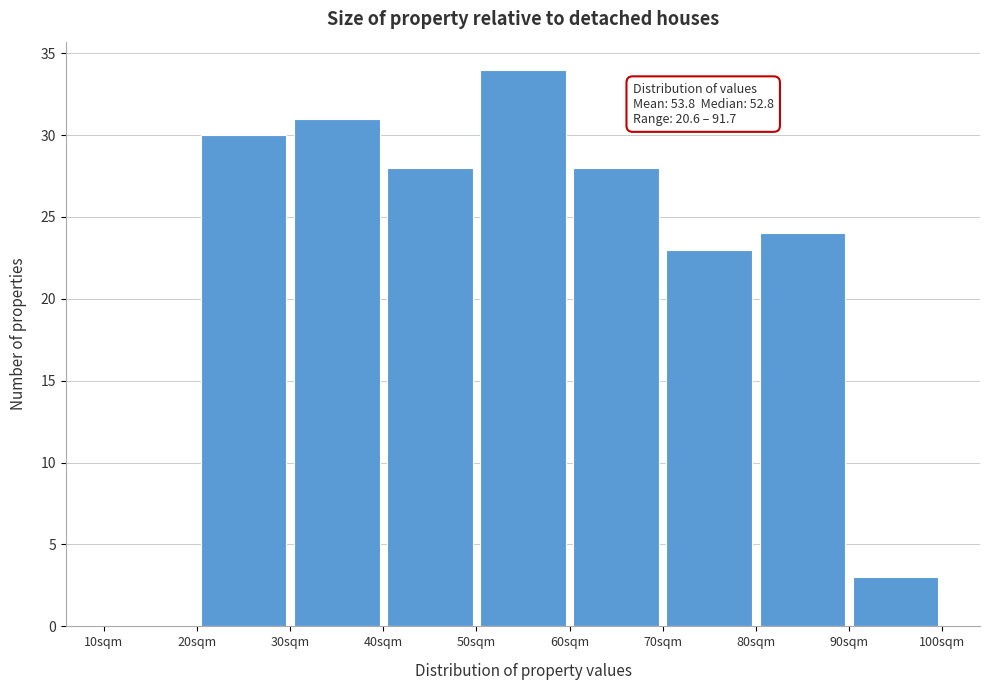

Over which range of the x-axis is the bar tallest?

50 to 60